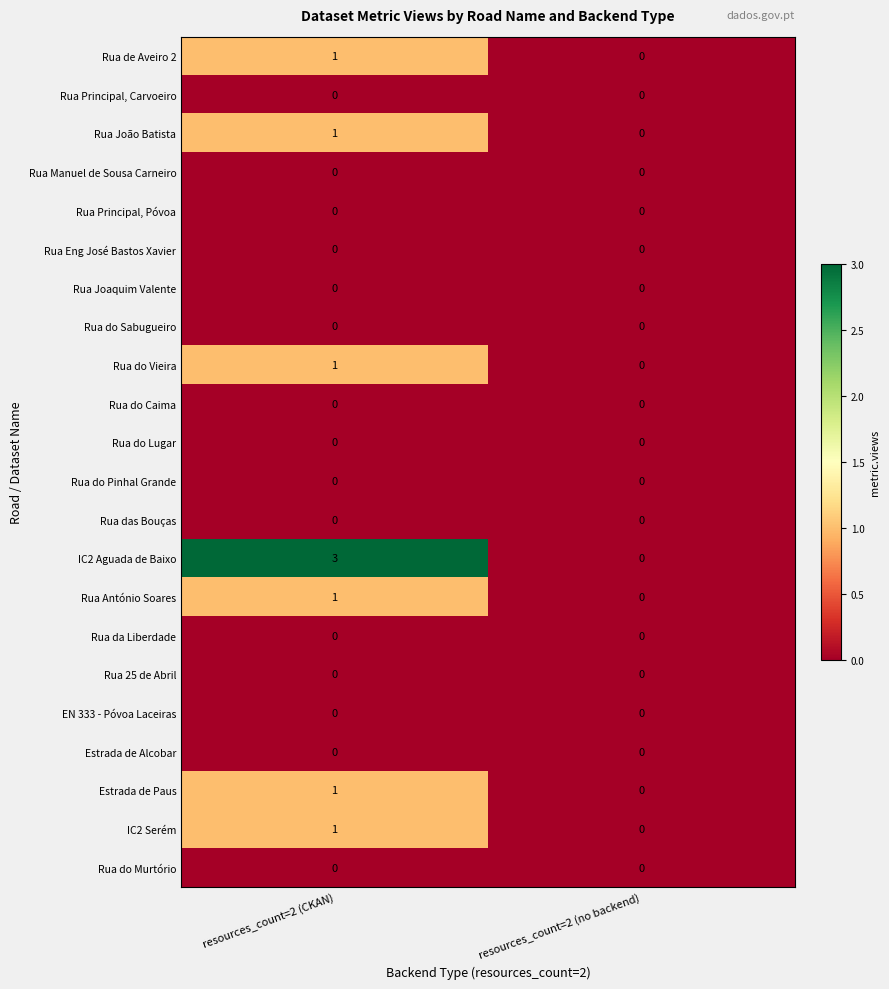

What is the total value across all series at resources_count=2 (CKAN)?

9